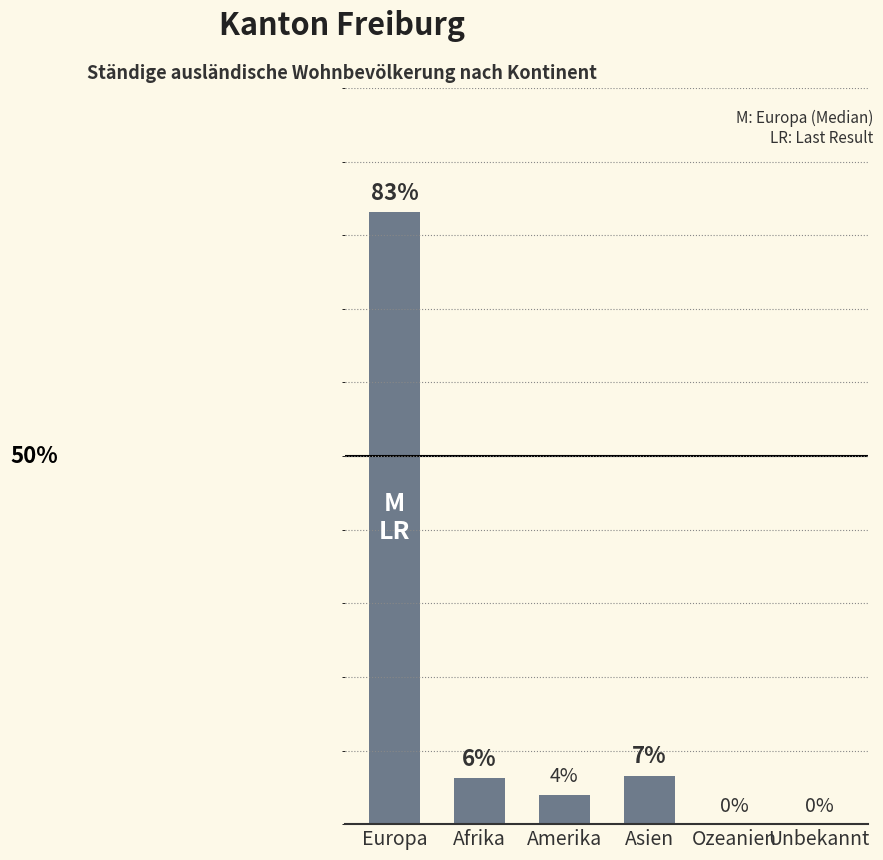

Which has a higher value, Europa or Asien?

Europa